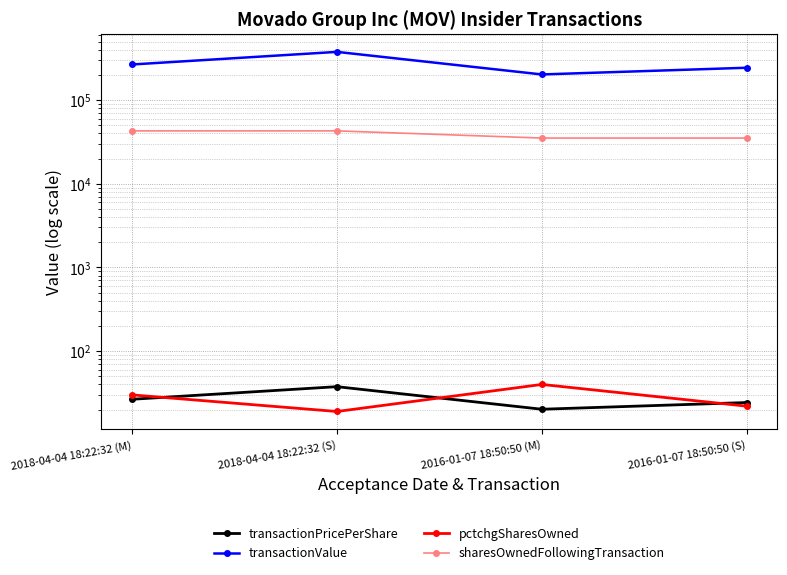

True or false: pctchgSharesOwned and transactionValue intersect in this chart.

False